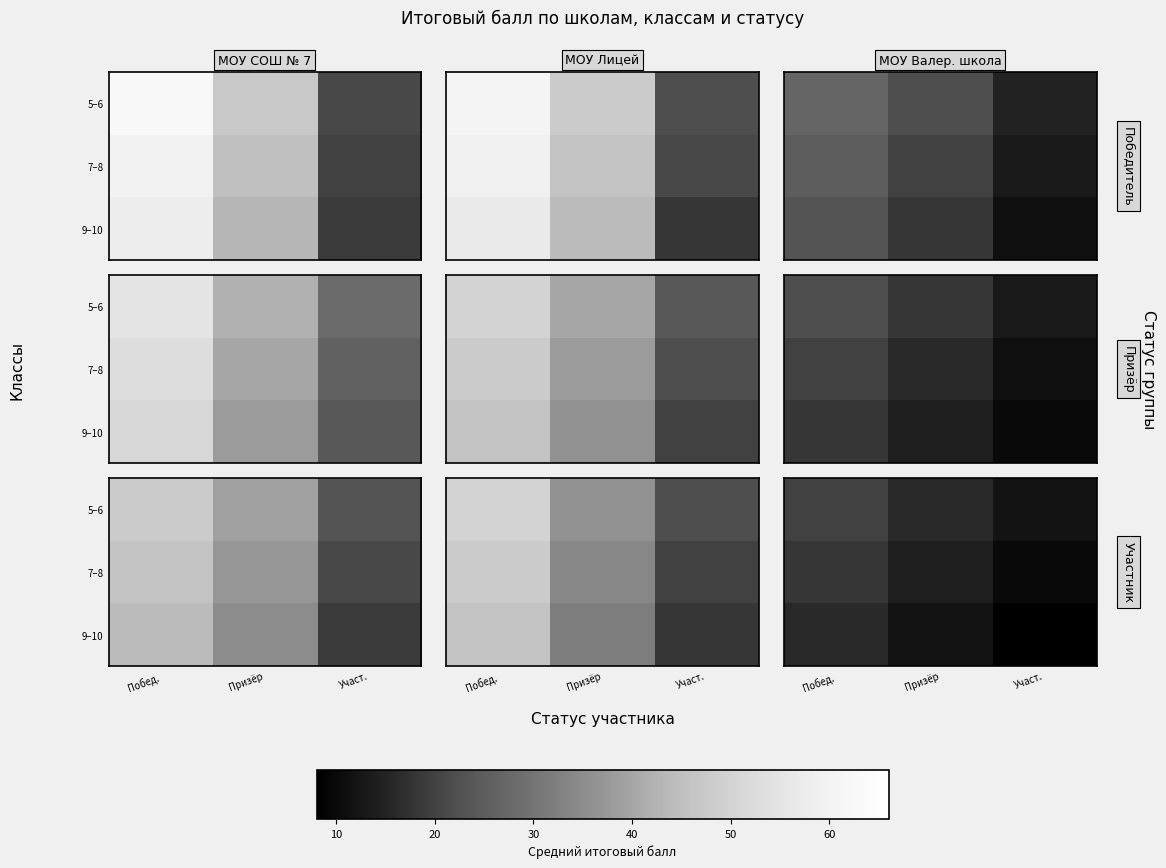

How many series are shown in this chart?

3